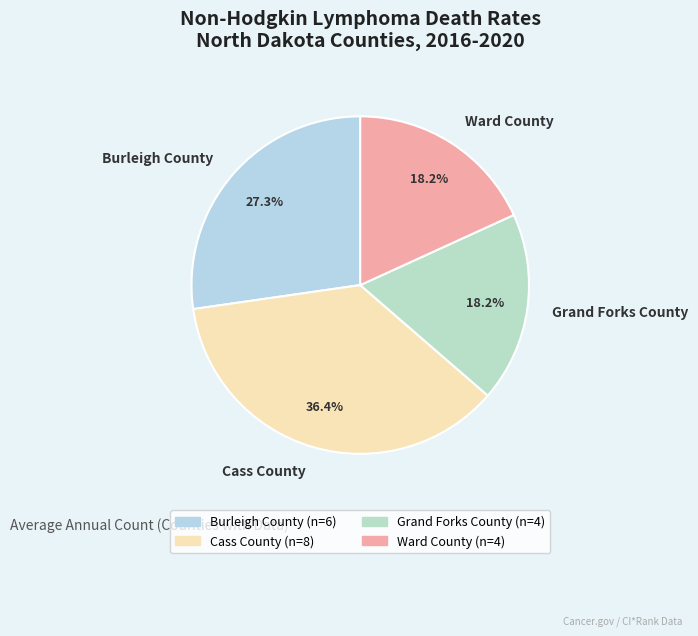

Which slice is the largest?

Cass County